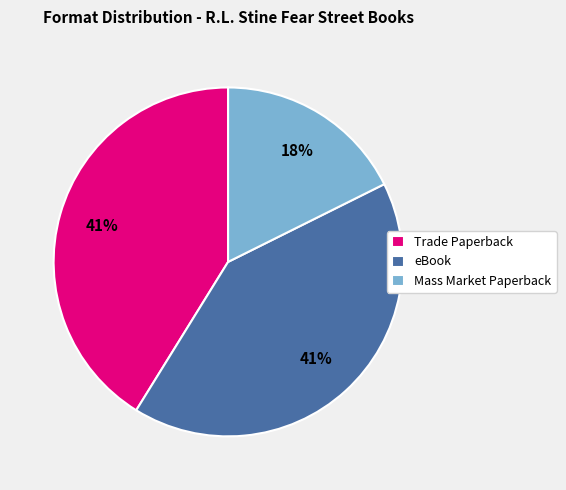

Which slice is the smallest?

Mass Market Paperback